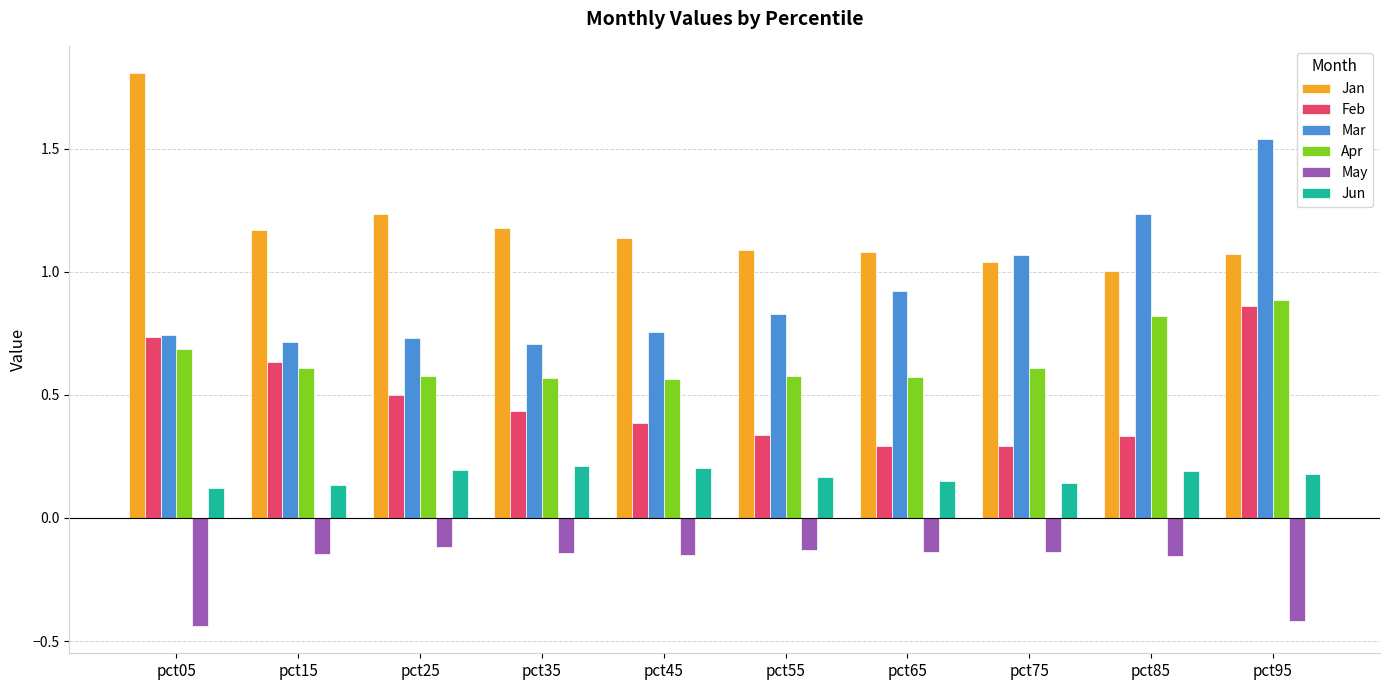

Which series changed the most between pct05 and pct25?

Jan